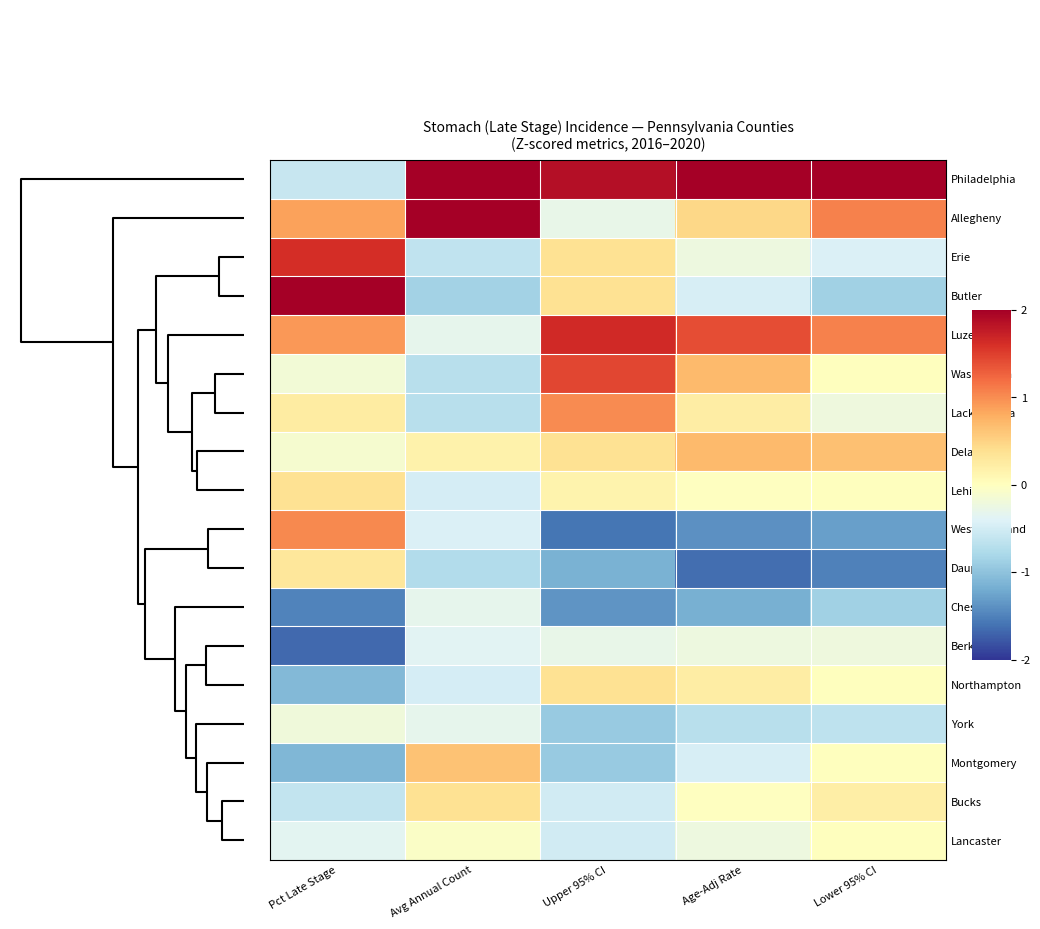

Which series has the largest total across all categories?

Philadelphia